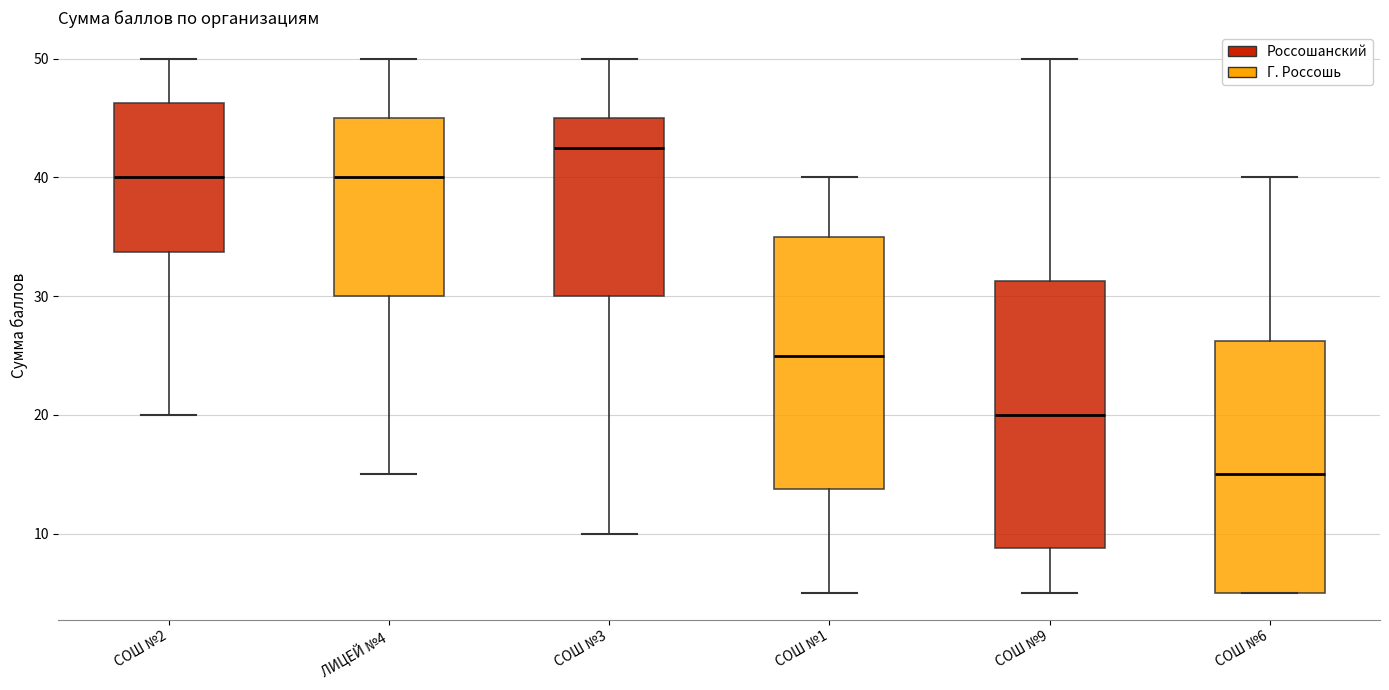

Where does the median line of the box for СОШ №6 sit on the y-axis? The values are not printed on the chart, so give them approximately, as read against the axis.

15